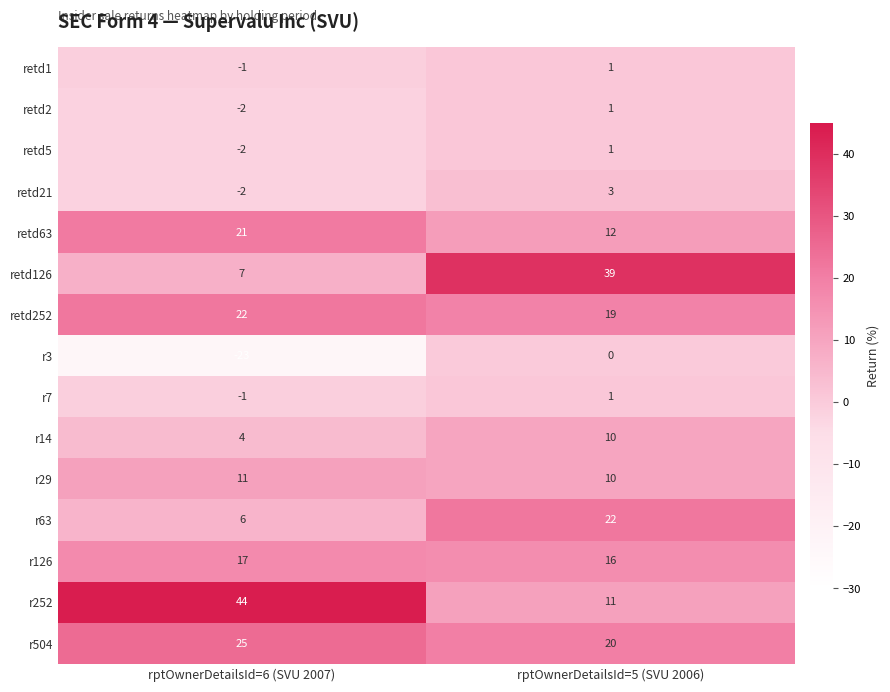

What is the sum of the r29 values at rptOwnerDetailsId=5 (SVU 2006) and rptOwnerDetailsId=6 (SVU 2007)?

21